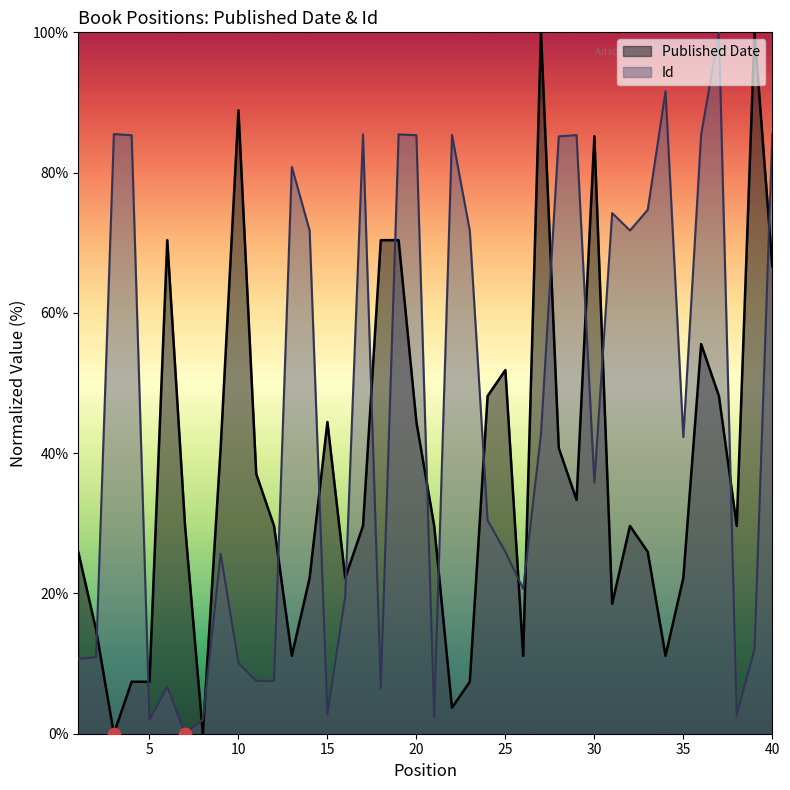

Which series reaches the minimum Y coordinate?

Published Date